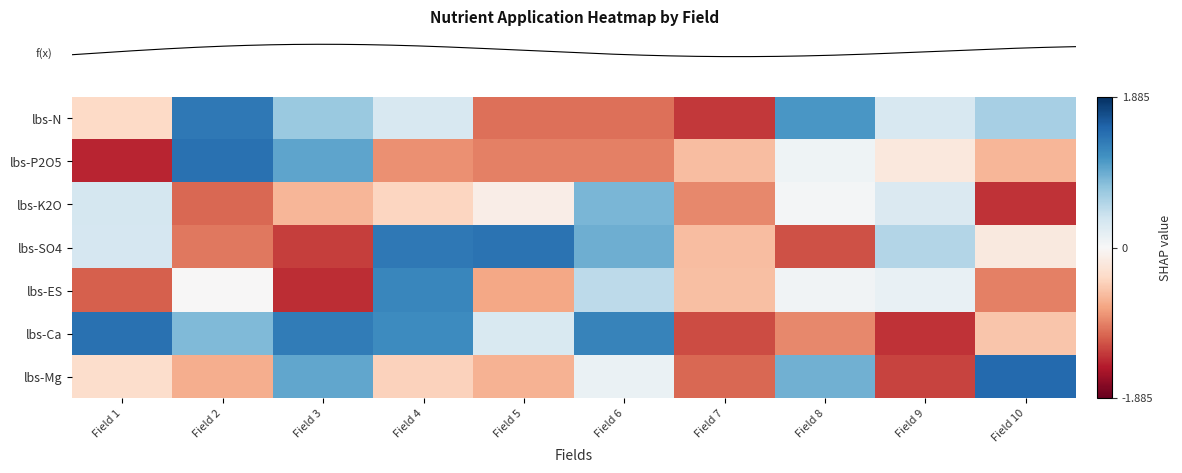

Between Field 5 and Field 4, which is larger?

Field 4